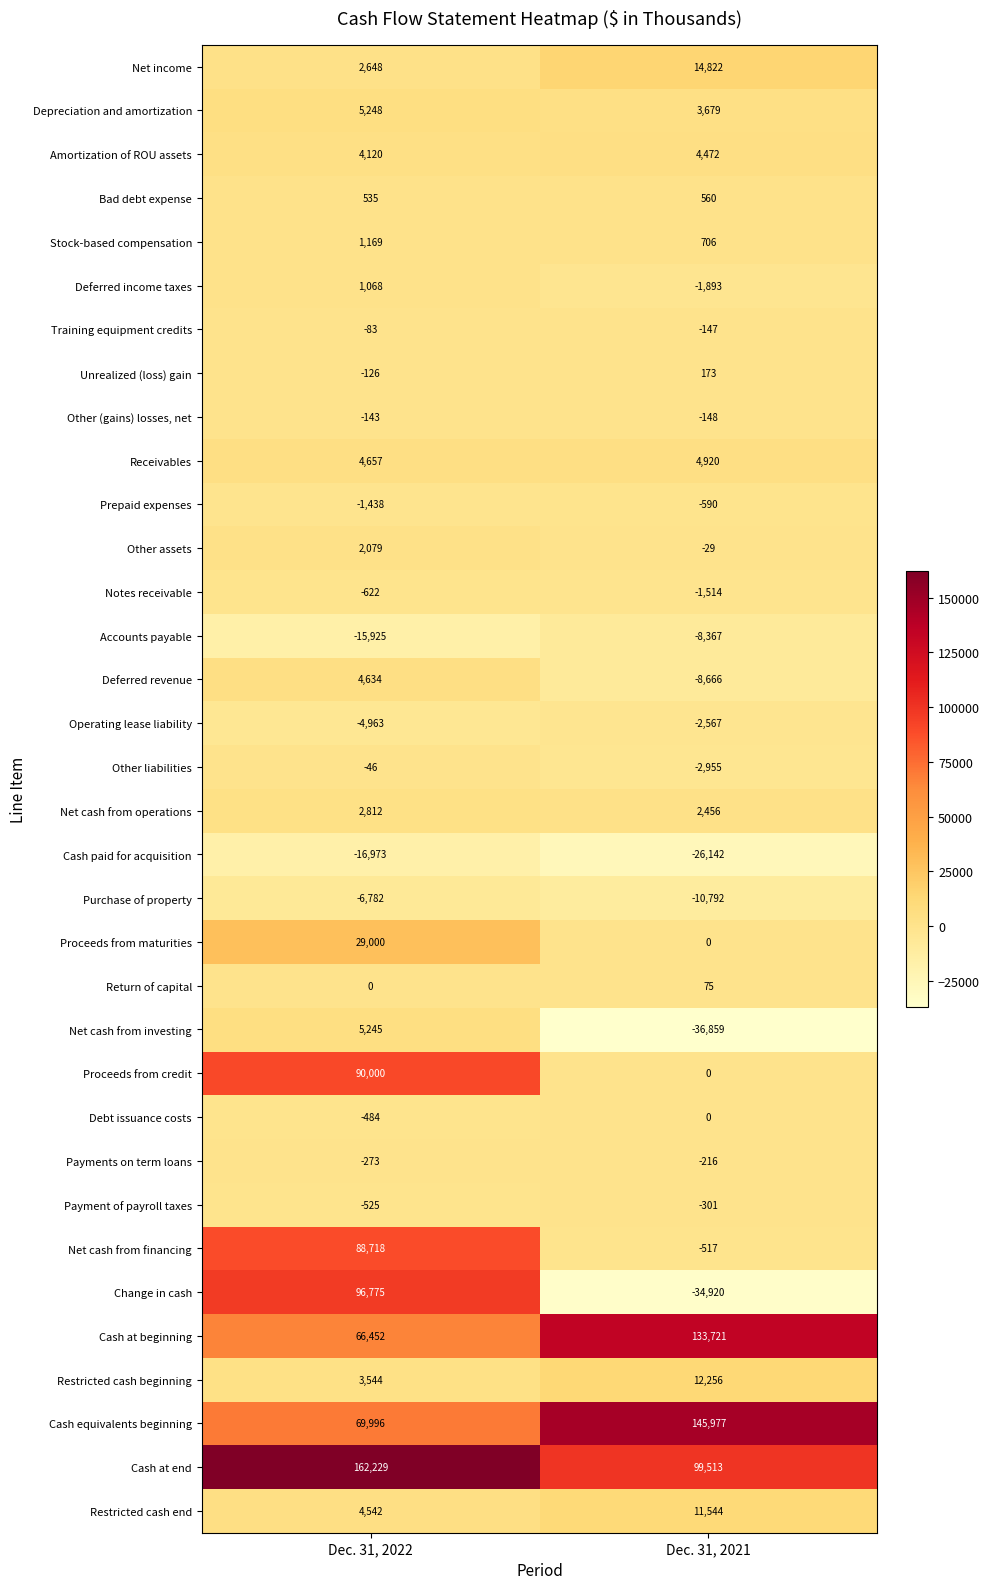

Which series changed the most between Dec. 31, 2022 and Dec. 31, 2021?

Change in cash